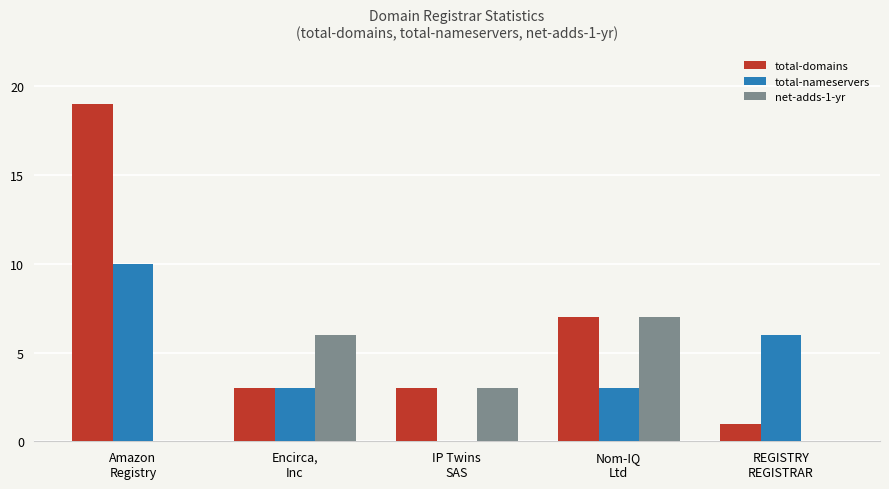

What is the greatest value displayed?

19